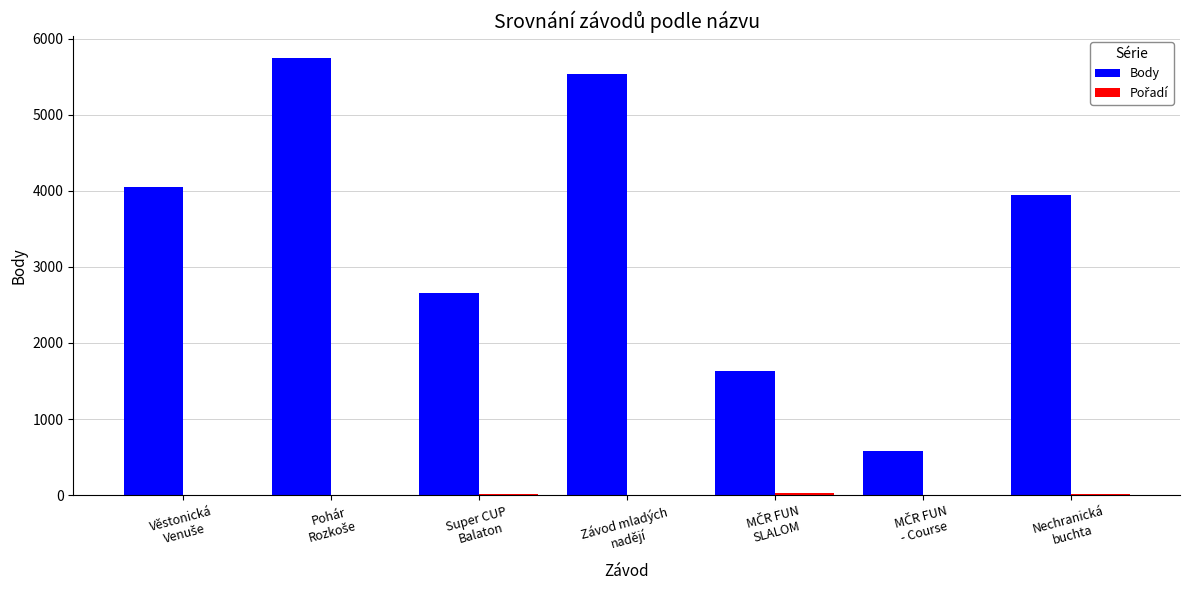

What is the sum of all Body values?

24129